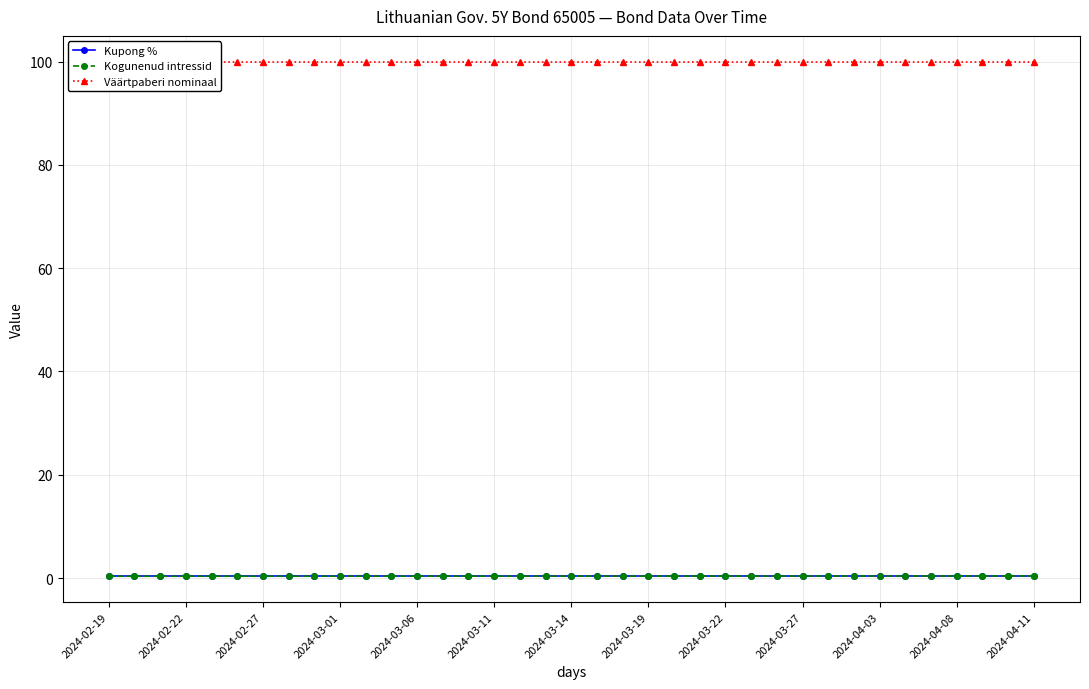

What is the minimum value shown in the chart?

0.3